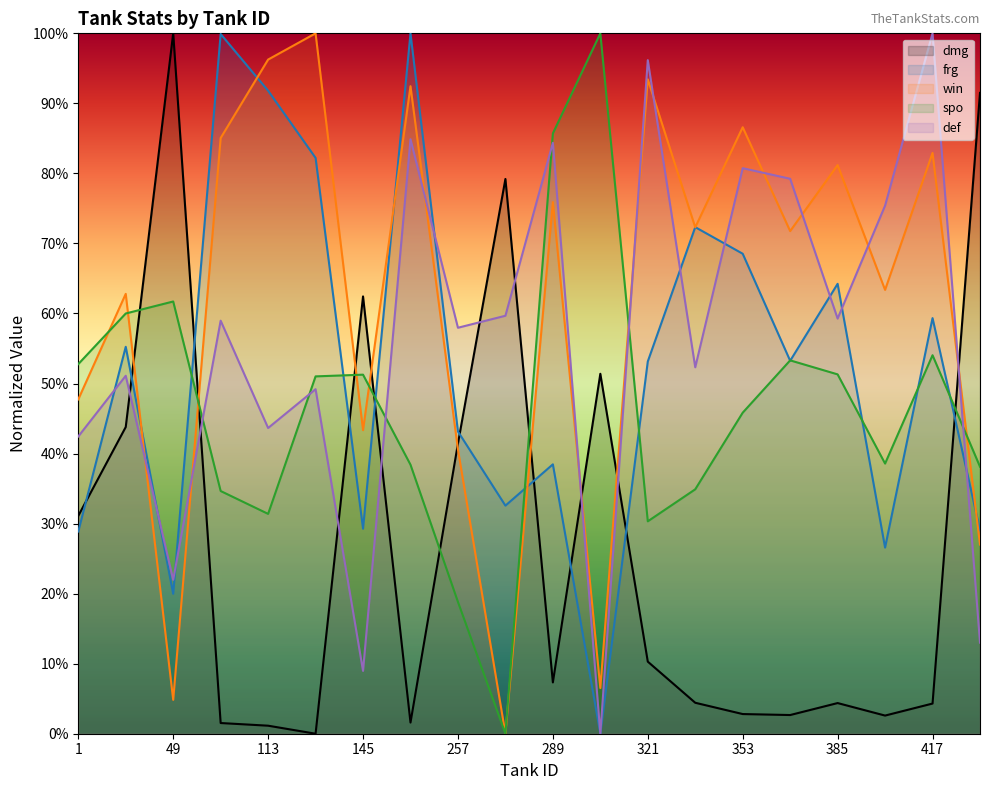

At which category does frg reach its first local peak?

33